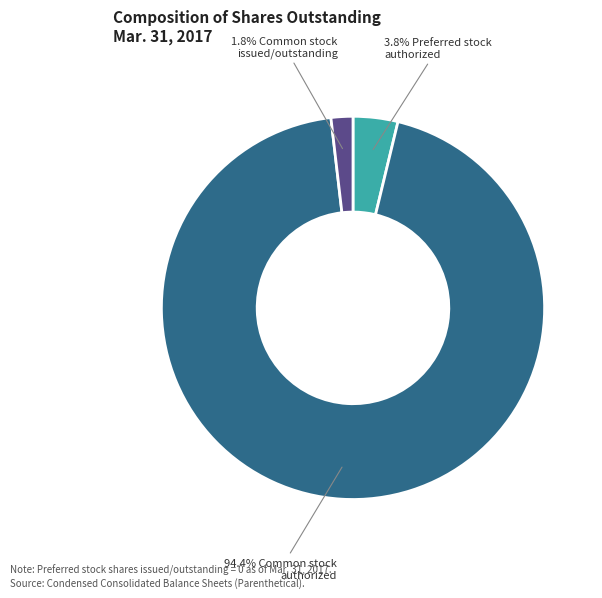

Does any single category account for the majority?

Yes